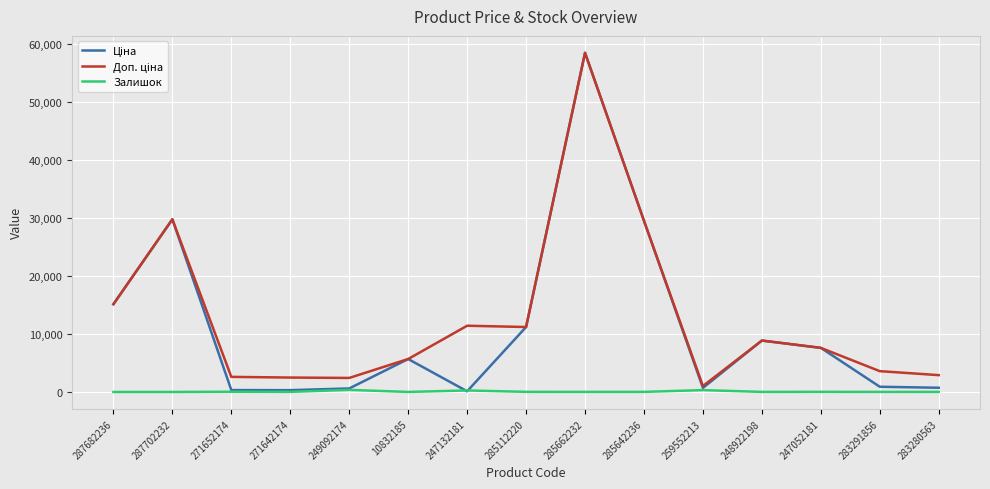

What is the total value across all series at 10832185?

11350.6